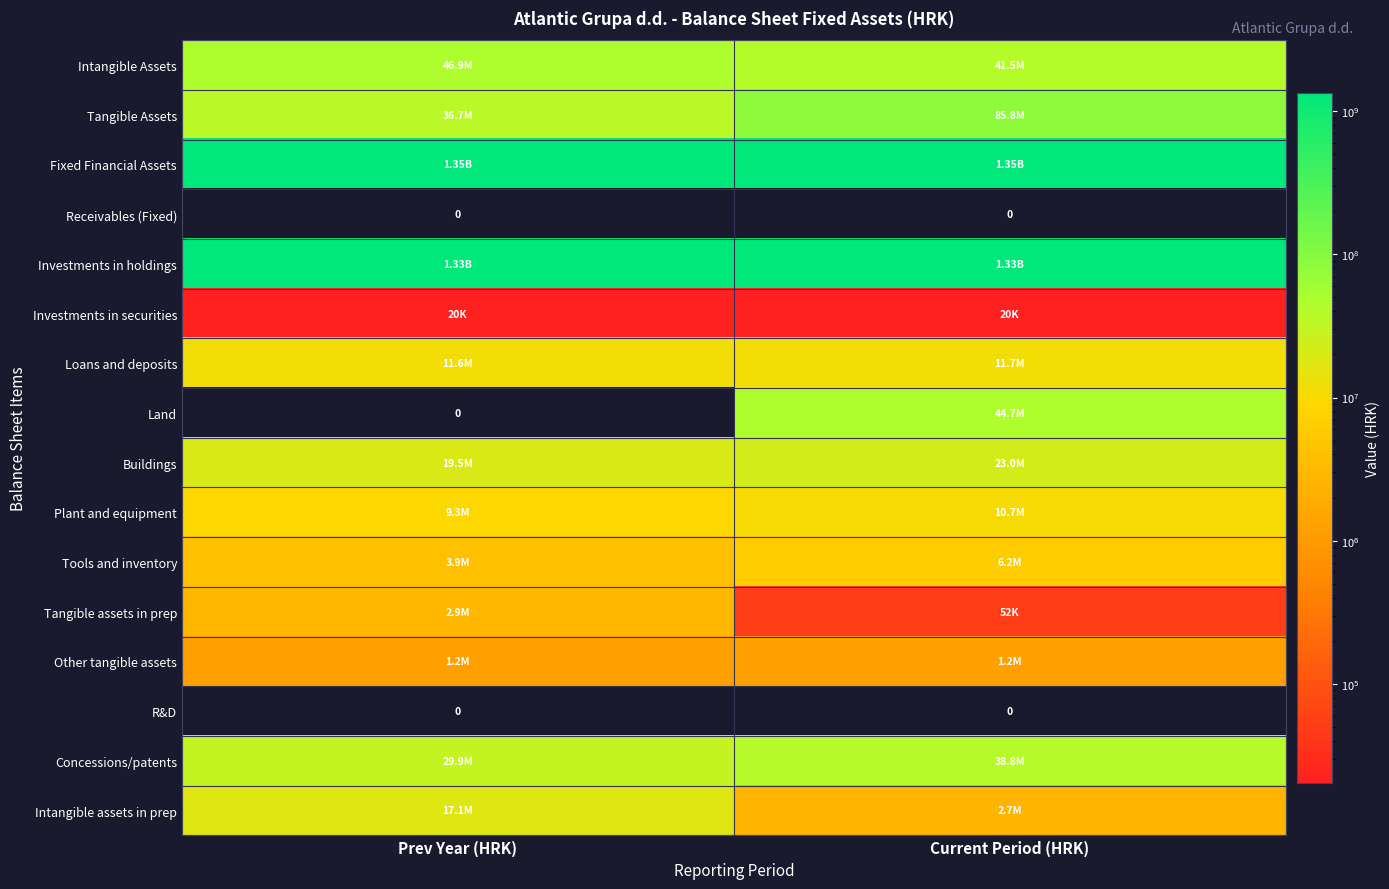

At which label is Land closest to 22344093?

Prev Year (HRK)